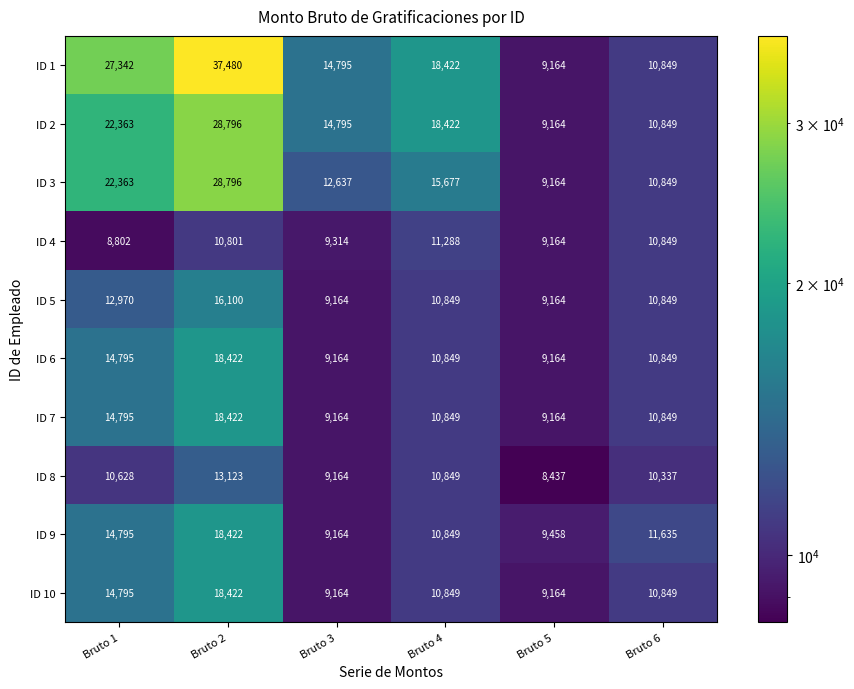

What is the difference between the ID 1 values at Bruto 6 and Bruto 1?

16493